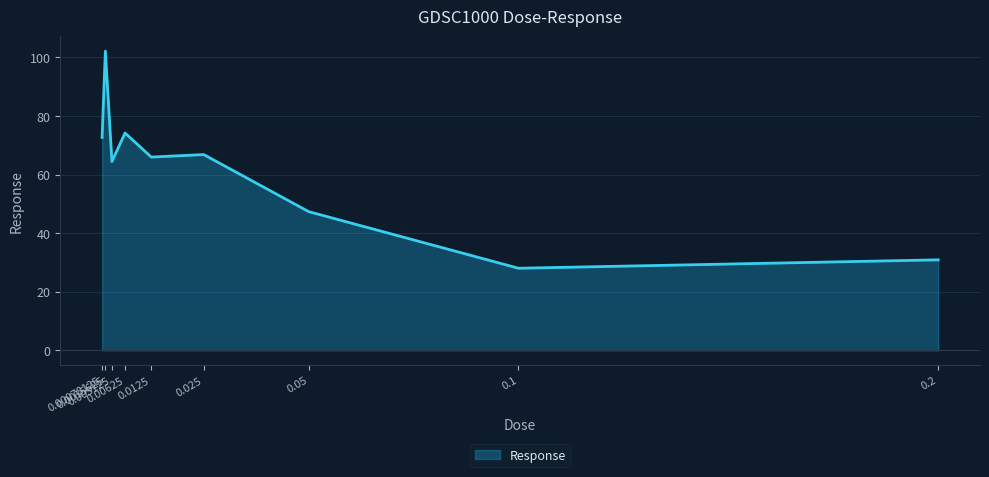

What is the difference between the maximum and minimum values?

74.1